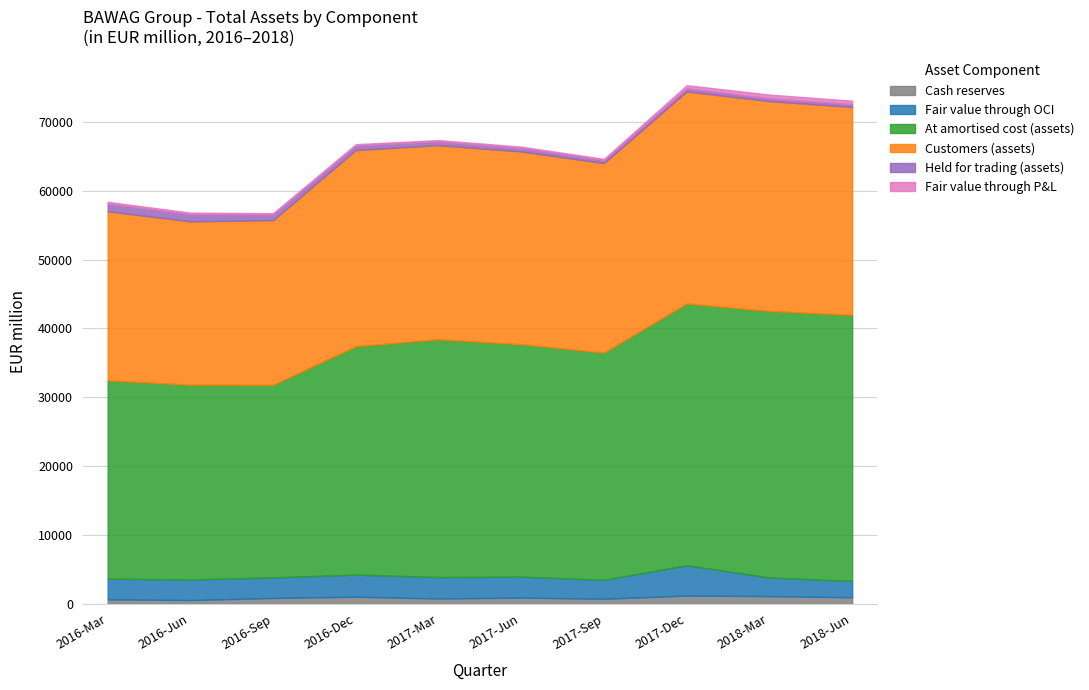

At which category does the chart reach its peak across all series?

2018-Mar